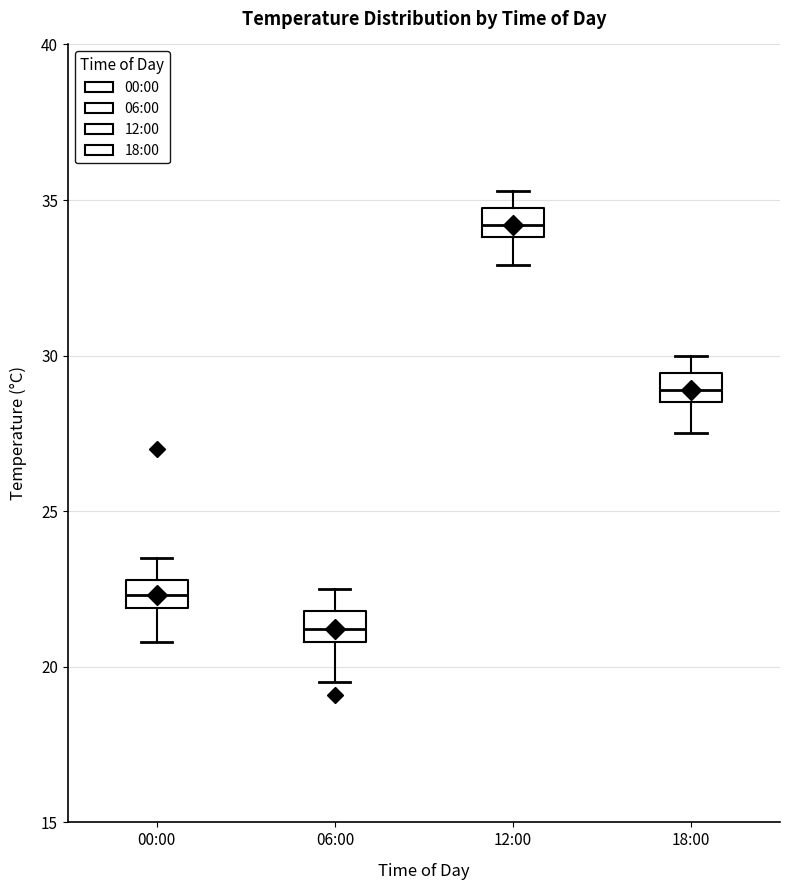

Reading left to right, transcribe this box plot: for each box, give where its median line is, the range the box spans, and where its two whiskers end, as read against the y-axis. The values are not printed on the chart, so give them approximately, as read against the axis.

00:00: median 22.5, box 22.0 to 23.0, whiskers 21.0 to 23.5
06:00: median 21.0 (inside the box), box 21.0 to 22.0, whiskers 19.5 to 22.5
12:00: median 34.0 (inside the box), box 34.0 to 35.0, whiskers 33.0 to 35.5
18:00: median 29.0, box 28.5 to 29.5, whiskers 27.5 to 30.0